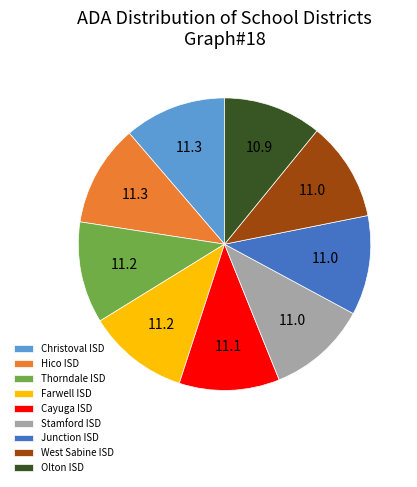

True or false: Junction ISD accounts for 11% of the total.

True